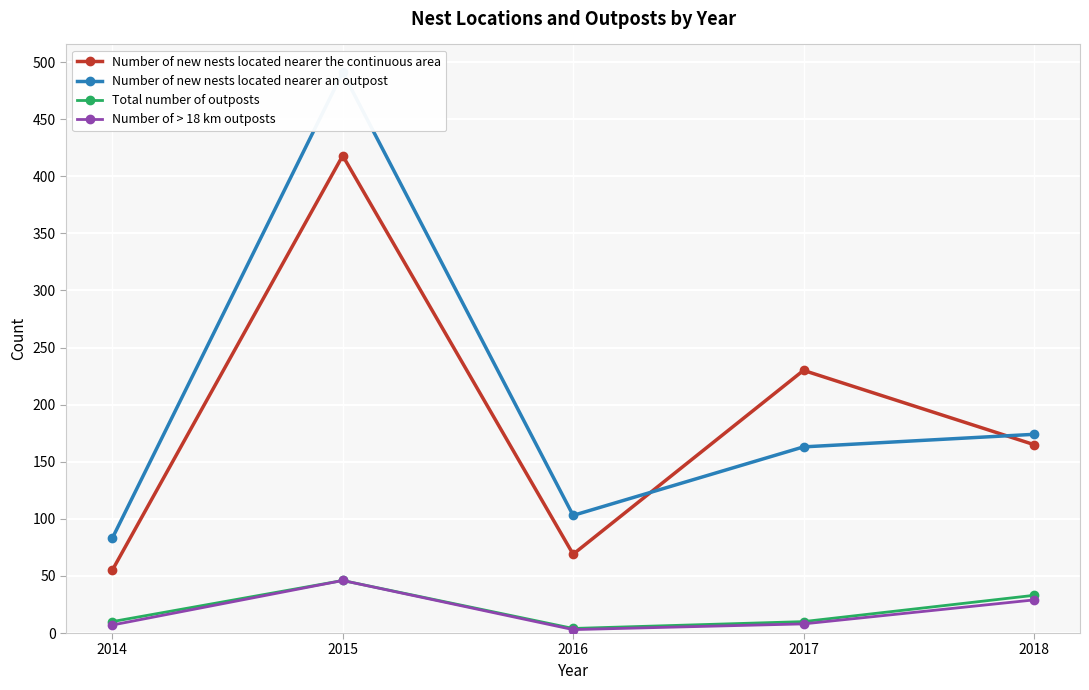

Rank the series by their maximum value, from highest to lowest.

Number of new nests located nearer an outpost, Number of new nests located nearer the continuous area, Total number of outposts, Number of > 18 km outposts